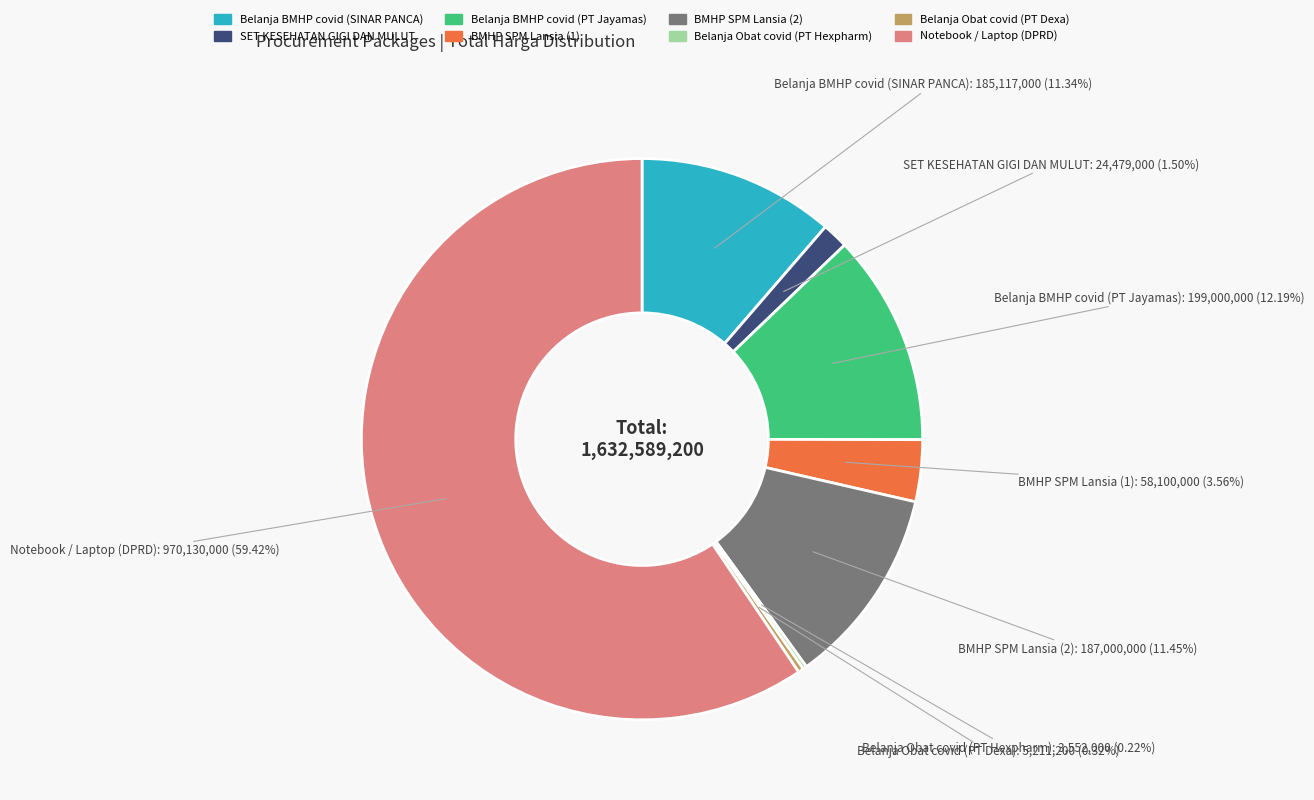

Is there any slice that represents more than half of the pie?

Yes